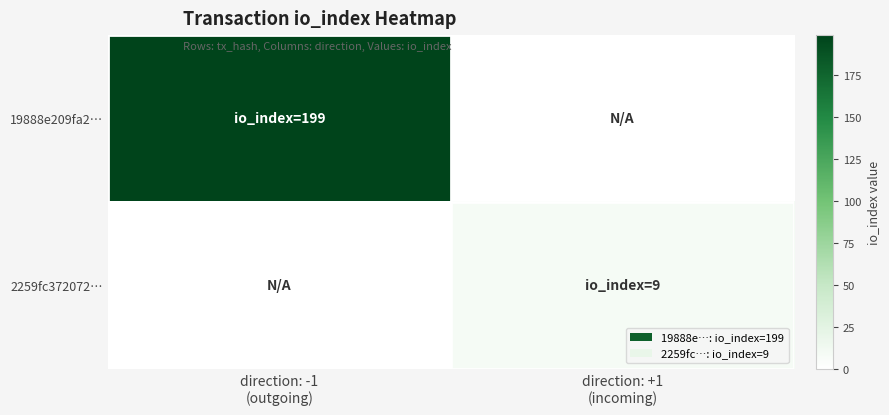

Which series has the largest total across all categories?

19888e209fa2…